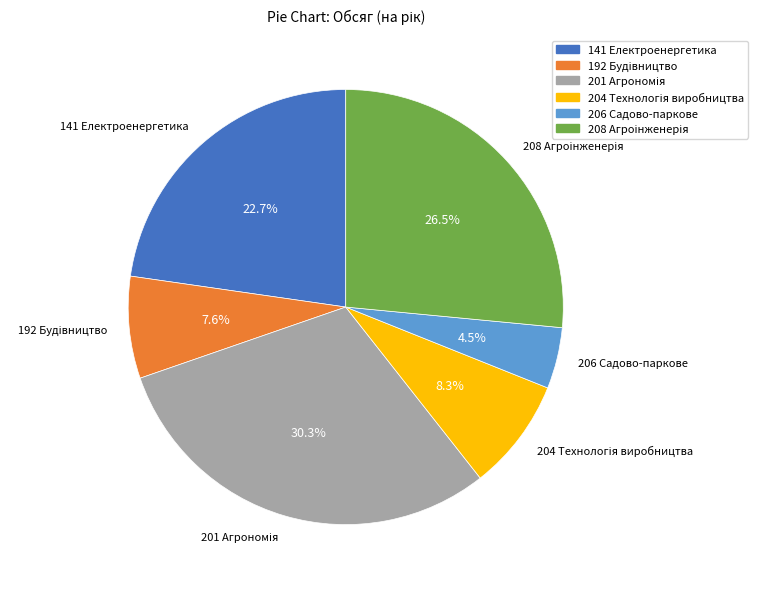

What is the smallest slice in the pie chart?

206 Садово-паркове